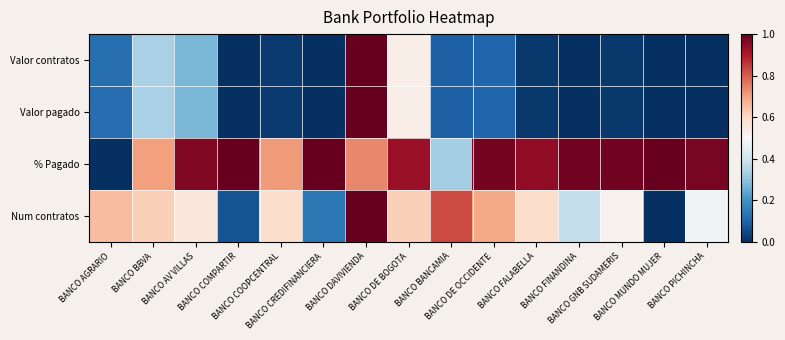

Reading left to right, what are all the values shown in this chart?

Valor contratos: BANCO AGRARIO=0.1	BANCO BBVA=0.3	BANCO AV VILLAS=0.3	BANCO COMPARTIR=0.0	BANCO COOPCENTRAL=0.0	BANCO CREDIFINANCIERA=0.0	BANCO DAVIVIENDA=1.0	BANCO DE BOGOTA=0.5	BANCO BANCAMIA=0.1	BANCO DE OCCIDENTE=0.1	BANCO FALABELLA=0.0	BANCO FINANDINA=0.0	BANCO GNB SUDAMERIS=0.0	BANCO MUNDO MUJER=0.0	BANCO PICHINCHA=0.0
Valor pagado: BANCO AGRARIO=0.1	BANCO BBVA=0.3	BANCO AV VILLAS=0.3	BANCO COMPARTIR=0.0	BANCO COOPCENTRAL=0.0	BANCO CREDIFINANCIERA=0.0	BANCO DAVIVIENDA=1.0	BANCO DE BOGOTA=0.5	BANCO BANCAMIA=0.1	BANCO DE OCCIDENTE=0.1	BANCO FALABELLA=0.0	BANCO FINANDINA=0.0	BANCO GNB SUDAMERIS=0.0	BANCO MUNDO MUJER=0.0	BANCO PICHINCHA=0.0
% Pagado: BANCO AGRARIO=0.0	BANCO BBVA=0.7	BANCO AV VILLAS=1.0	BANCO COMPARTIR=1.0	BANCO COOPCENTRAL=0.7	BANCO CREDIFINANCIERA=1.0	BANCO DAVIVIENDA=0.7	BANCO DE BOGOTA=0.9	BANCO BANCAMIA=0.3	BANCO DE OCCIDENTE=1.0	BANCO FALABELLA=0.9	BANCO FINANDINA=1.0	BANCO GNB SUDAMERIS=1.0	BANCO MUNDO MUJER=1.0	BANCO PICHINCHA=1.0
Num contratos: BANCO AGRARIO=0.7	BANCO BBVA=0.6	BANCO AV VILLAS=0.6	BANCO COMPARTIR=0.1	BANCO COOPCENTRAL=0.6	BANCO CREDIFINANCIERA=0.1	BANCO DAVIVIENDA=1.0	BANCO DE BOGOTA=0.6	BANCO BANCAMIA=0.8	BANCO DE OCCIDENTE=0.7	BANCO FALABELLA=0.6	BANCO FINANDINA=0.4	BANCO GNB SUDAMERIS=0.5	BANCO MUNDO MUJER=0.0	BANCO PICHINCHA=0.5